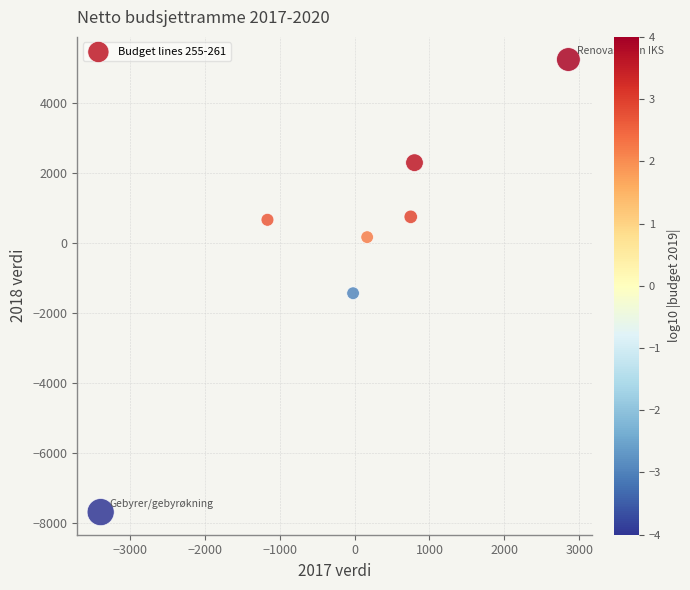

What Y value in the scatter plot is closest to -1224?

-1436